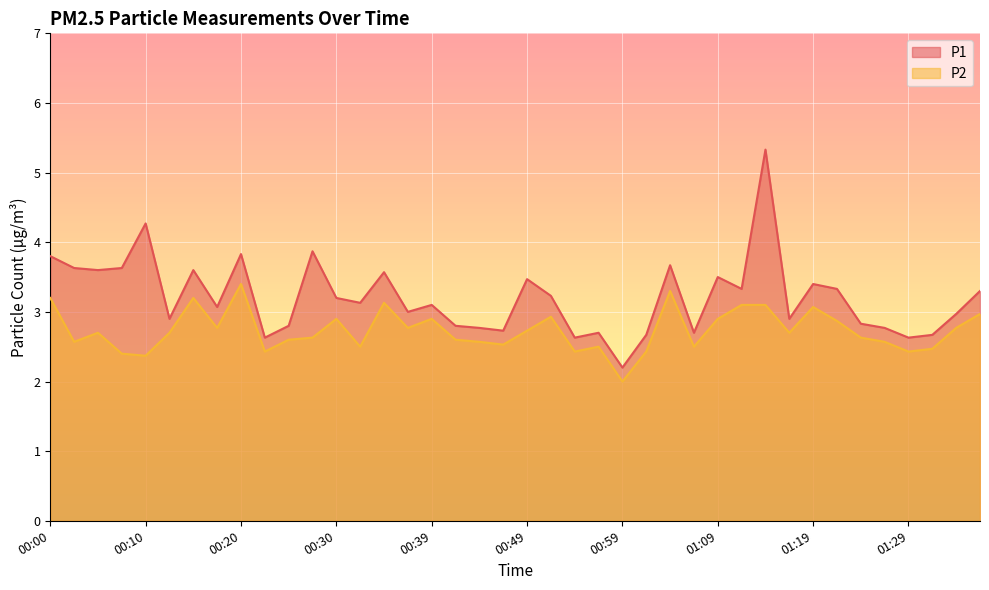

At which label is P1 closest to 3?

00:37